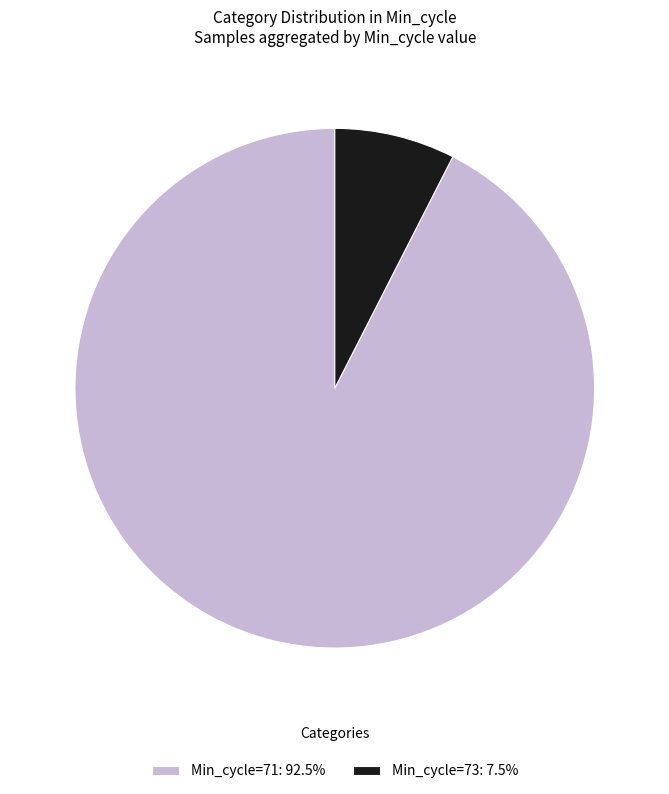

What is the ratio of the value at Min_cycle=71: 92.5% to the value at Min_cycle=73: 7.5%?

12.3